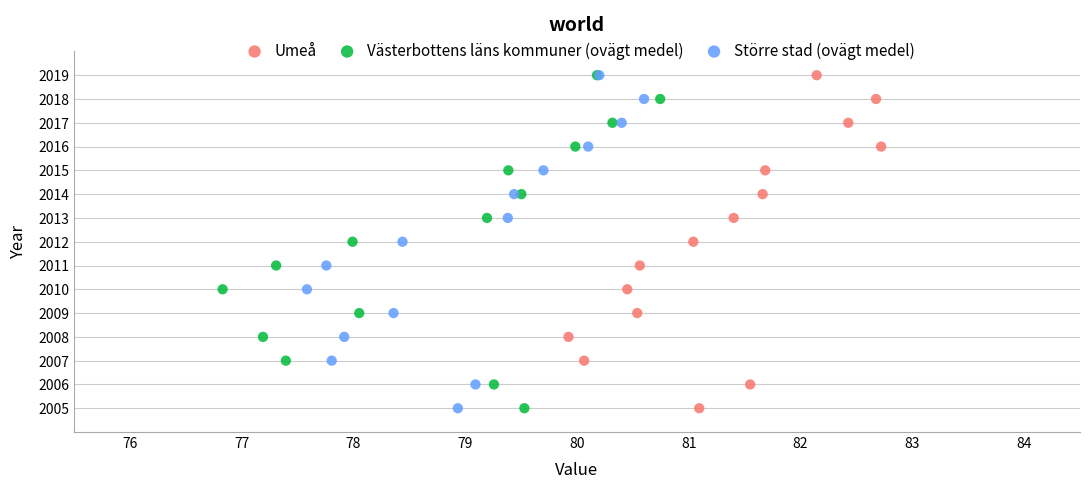

What are all the series names shown in the legend?

Umeå, Västerbottens läns kommuner (ovägt medel), Större stad (ovägt medel)